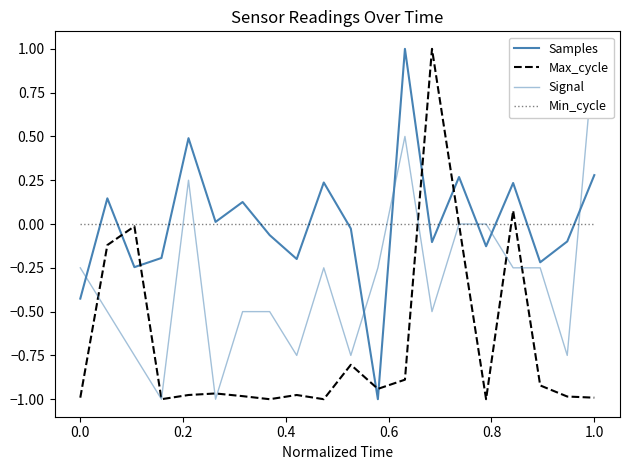

What is the difference between the maximum and second lowest values in the Signal series?

2.0